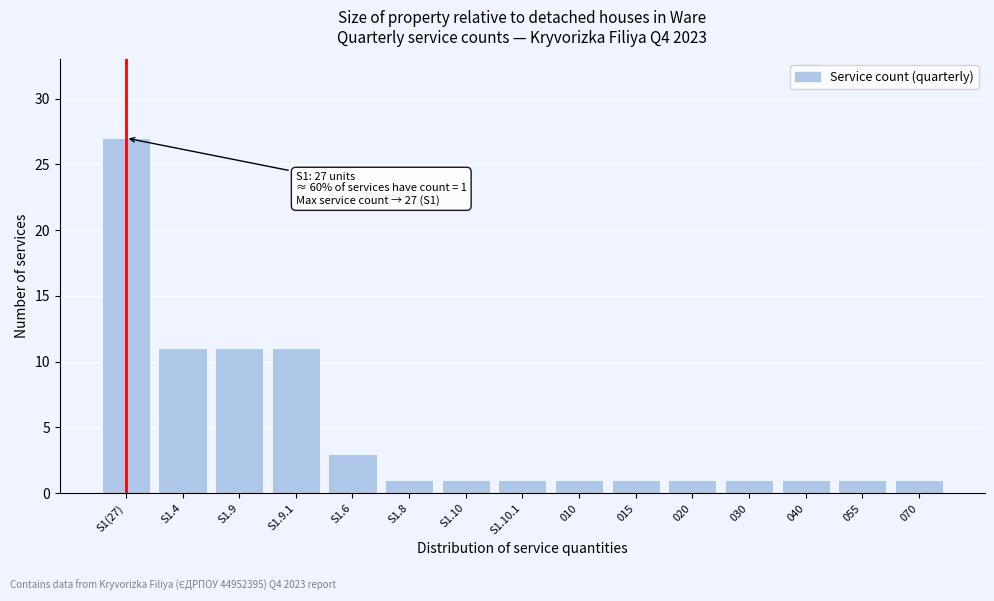

Reading right to left, transcribe all the data shown in this chart.

070=1	055=1	040=1	030=1	020=1	015=1	010=1	S1.10.1=1	S1.10=1	S1.8=1	S1.6=3	S1.9.1=11	S1.9=11	S1.4=11	S1(27)=27